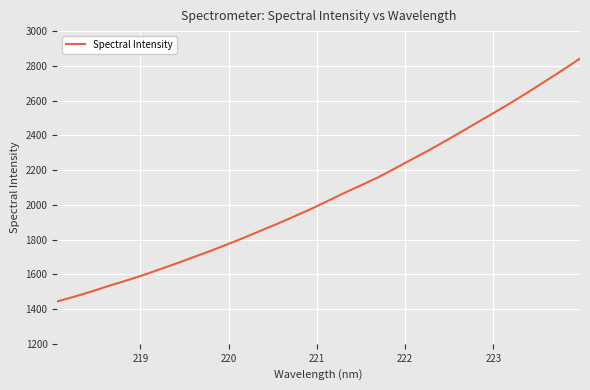

What is the maximum value shown in the chart?

2842.3